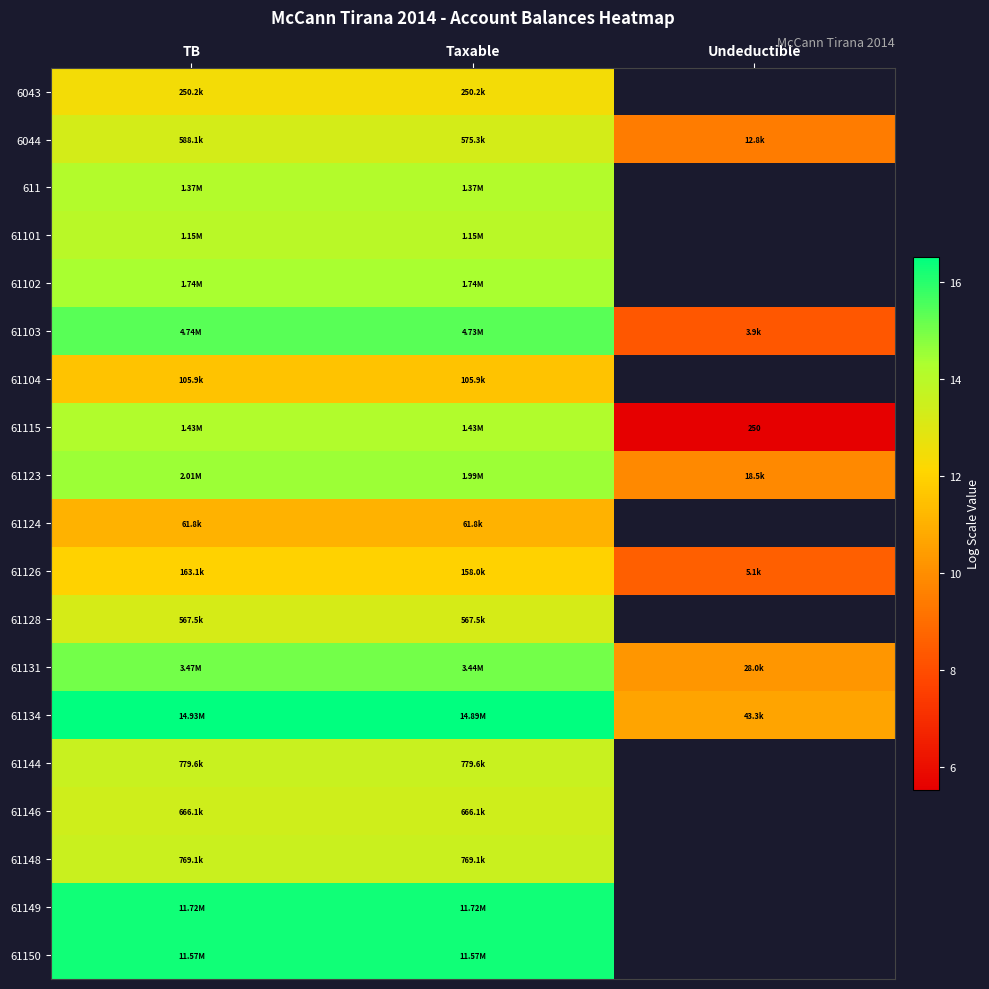

What is the smallest value displayed?

5.5